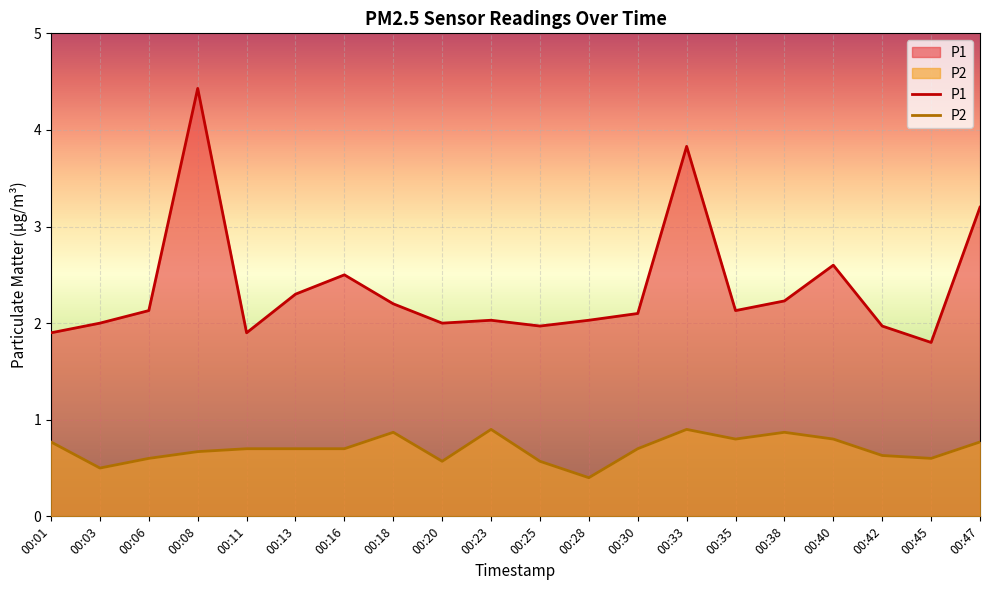

Rank the series by their average value, from lowest to highest.

P2, P1